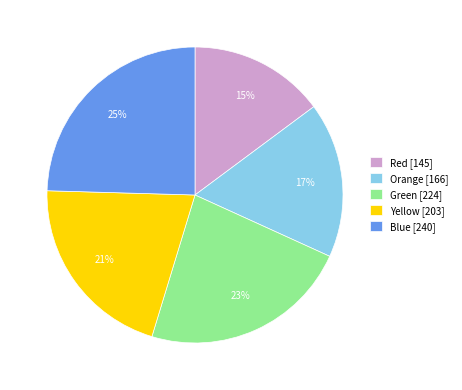

True or false: Orange accounts for 3% of the total.

False